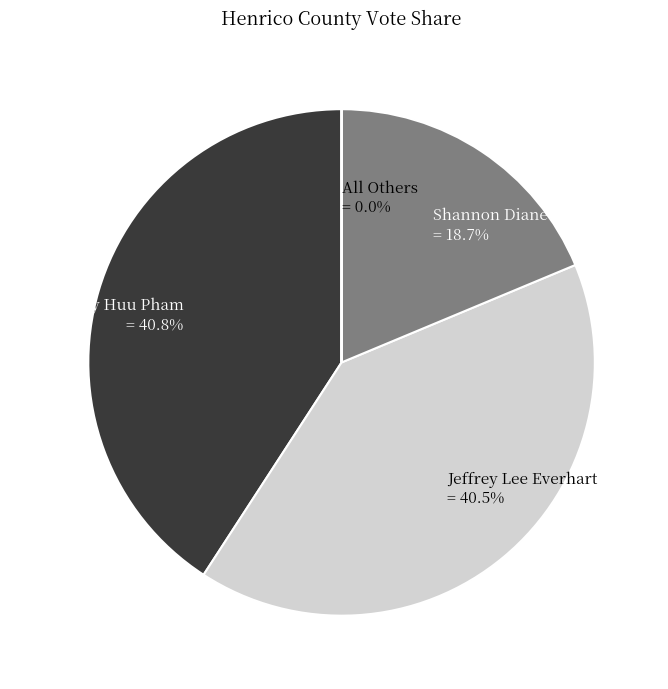

To the nearest percent, what is the average slice percentage?

25%